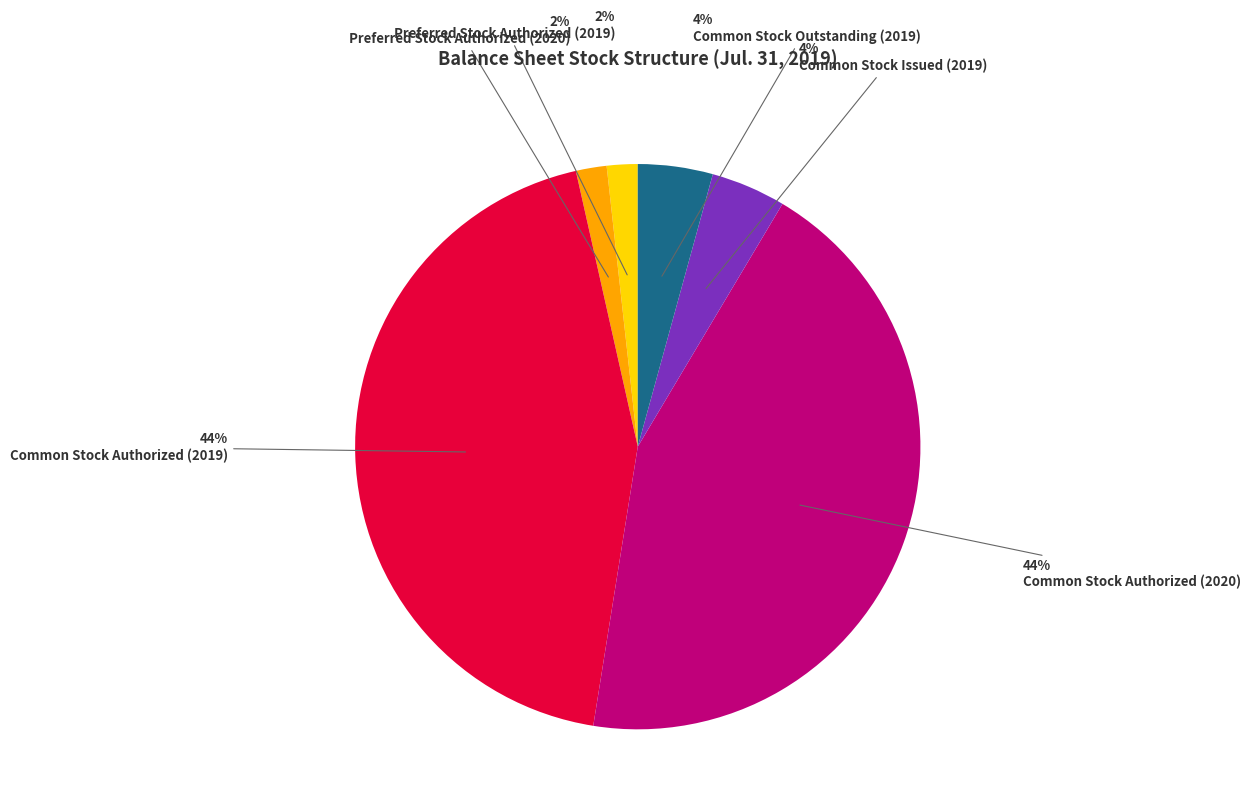

To the nearest percent, what is the average slice percentage?

17%